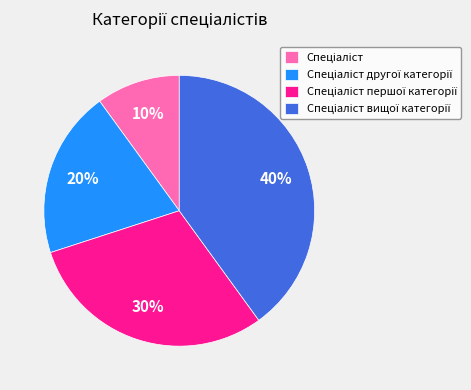

To the nearest percent, what is the difference between the largest and smallest slice percentages?

30%